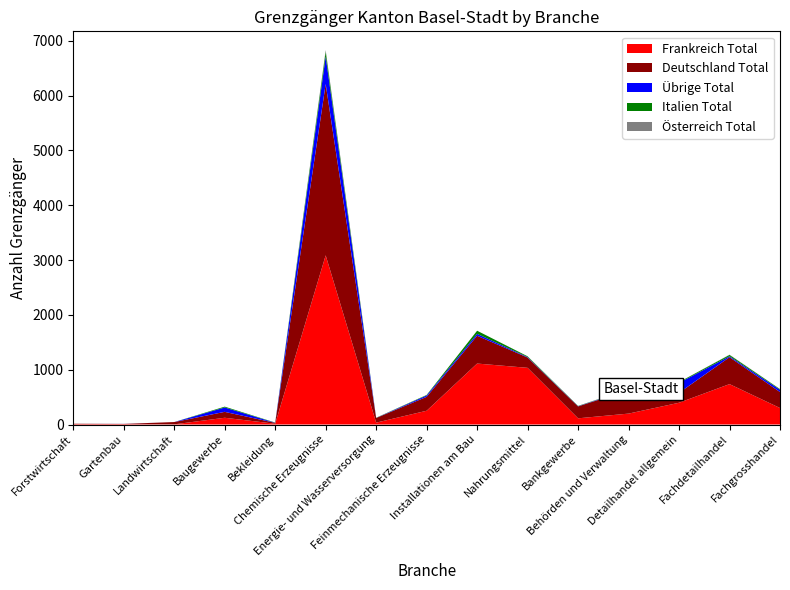

Reading left to right, extract all data points from this chart.

Frankreich Total: 8	8	3	123	14	3086	34	251	1112	1034	113	199	397	737	301
Deutschland Total: 6	3	42	108	16	3125	85	254	507	188	217	428	181	491	292
Übrige Total: 0	1	0	80	2	503	1	25	35	9	4	11	182	17	41
Italien Total: 0	0	0	15	4	89	3	9	57	13	5	4	13	25	12
Österreich Total: 0	0	0	0	0	28	1	1	0	1	1	9	1	4	2